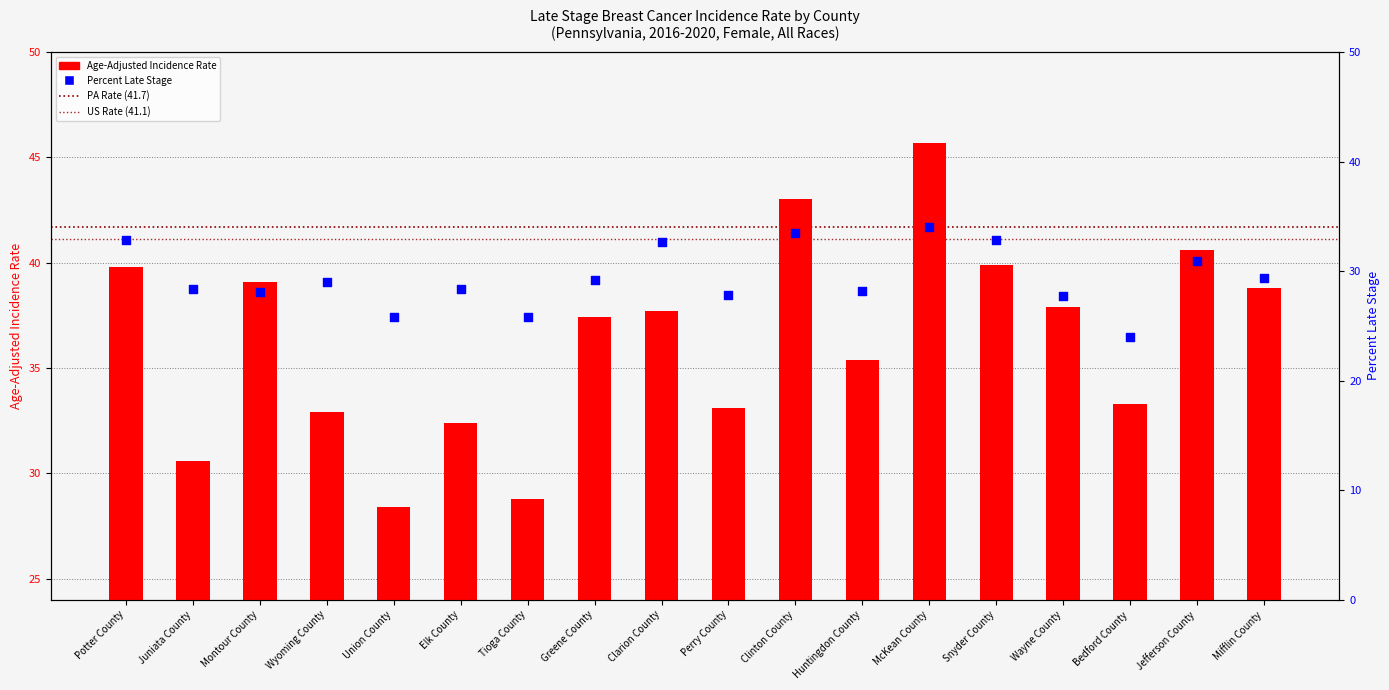

Which series reaches the maximum Y coordinate?

Age-Adjusted Incidence Rate